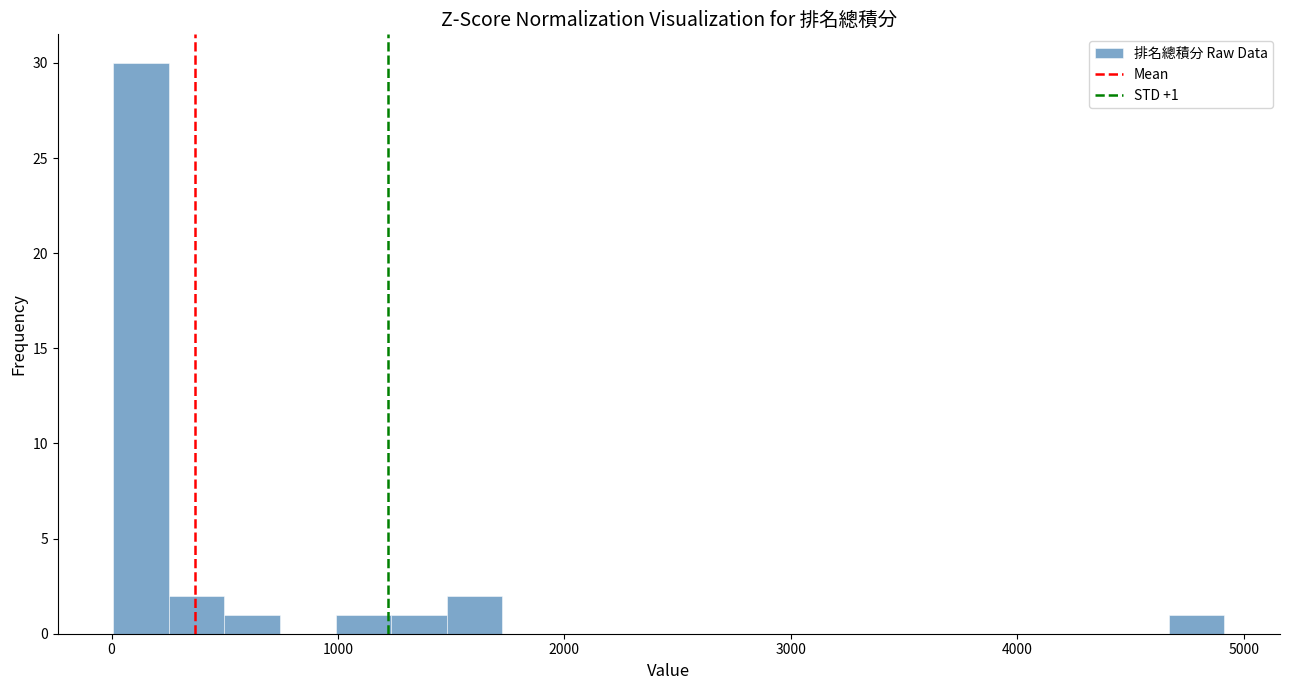

Read against the x-axis, roughly where is the centre of the tallest bar?

100